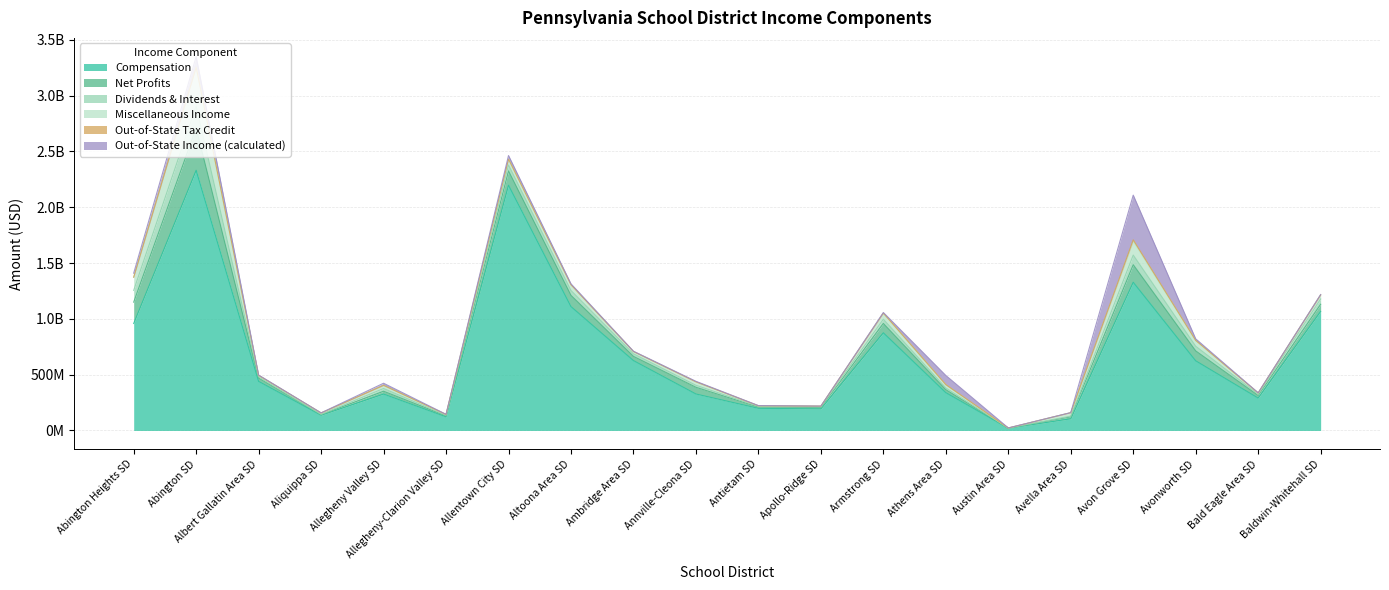

Is it true that Out-of-State Tax Credit equals 431357 at Avonworth SD?

True